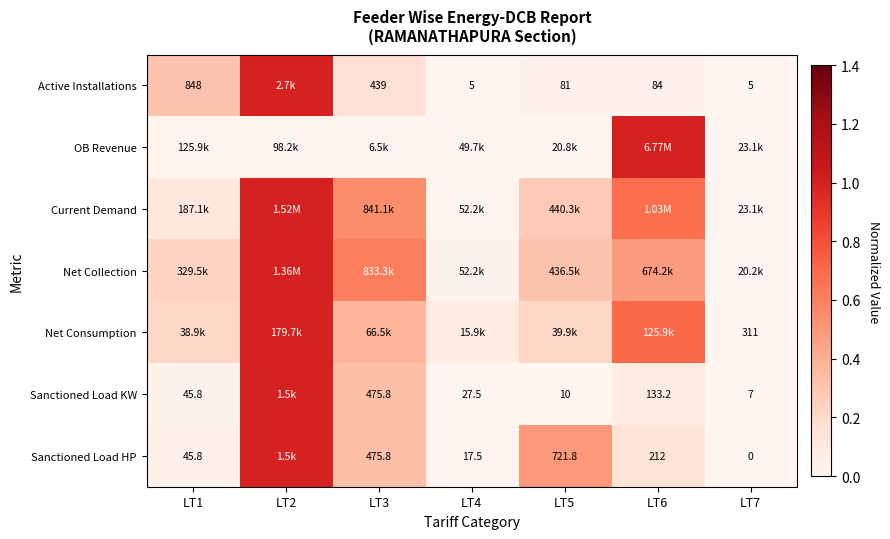

Is the value of Sanctioned Load KW at LT5 greater than the value of Sanctioned Load HP at LT5?

No